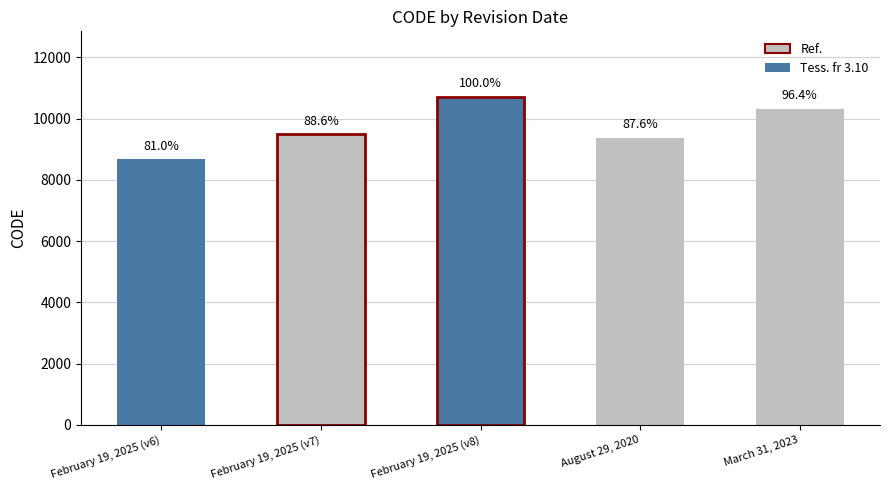

The chart shows a value of 9483 at February 19, 2025 (v7). True or false?

True